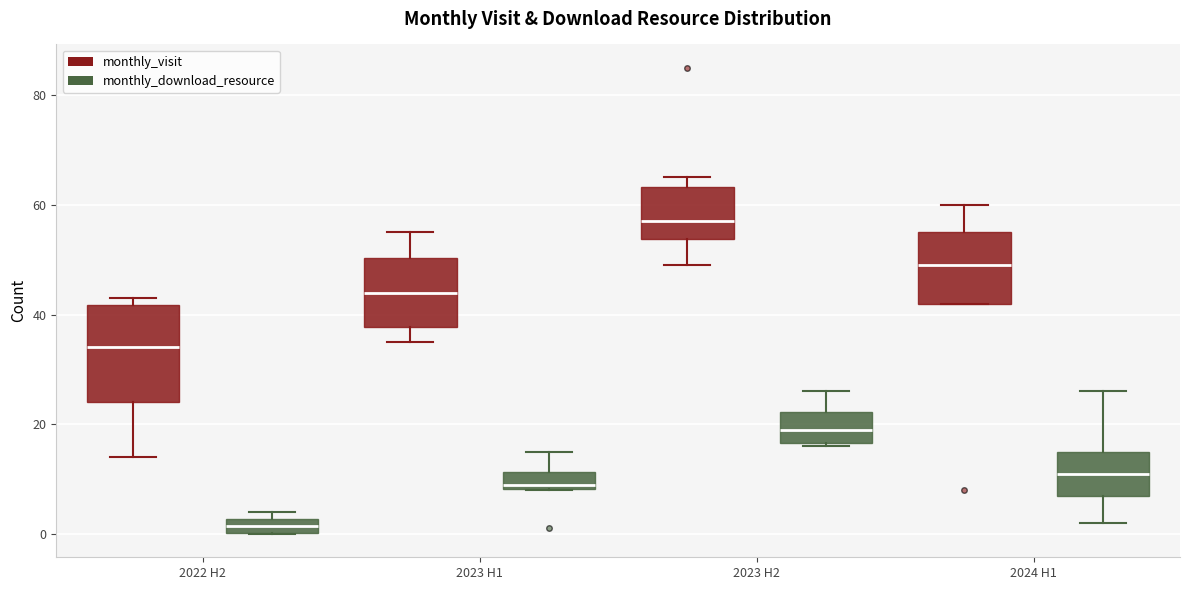

Comparing the boxes themselves (not the whiskers), which one is the tallest?

2022 H2 (monthly_visit)